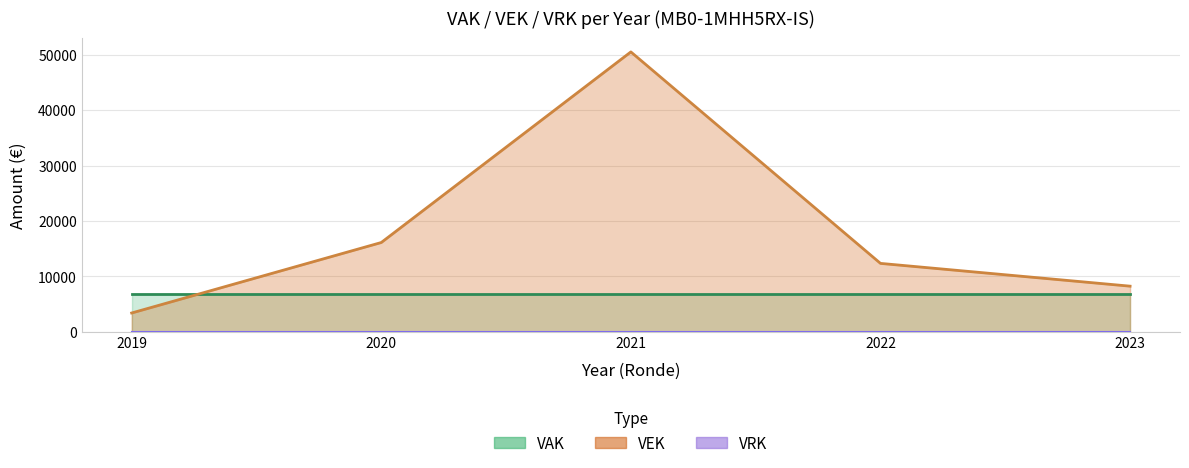

Which series has the largest range (max minus min)?

VEK